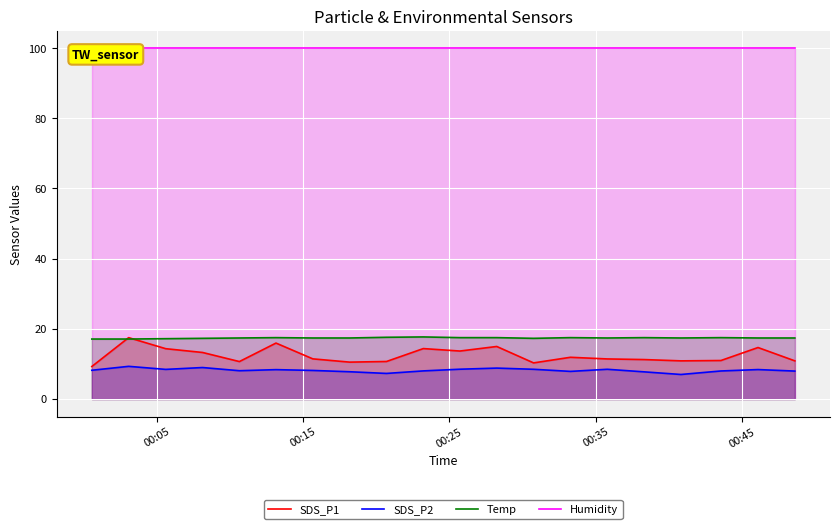

True or false: SDS_P2 and Temp cross at least once.

False